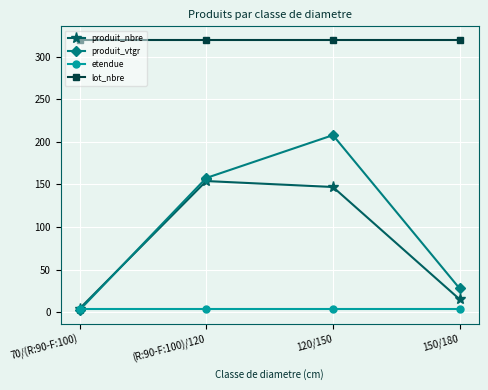

At which category is the sum across all series the highest?

120/150